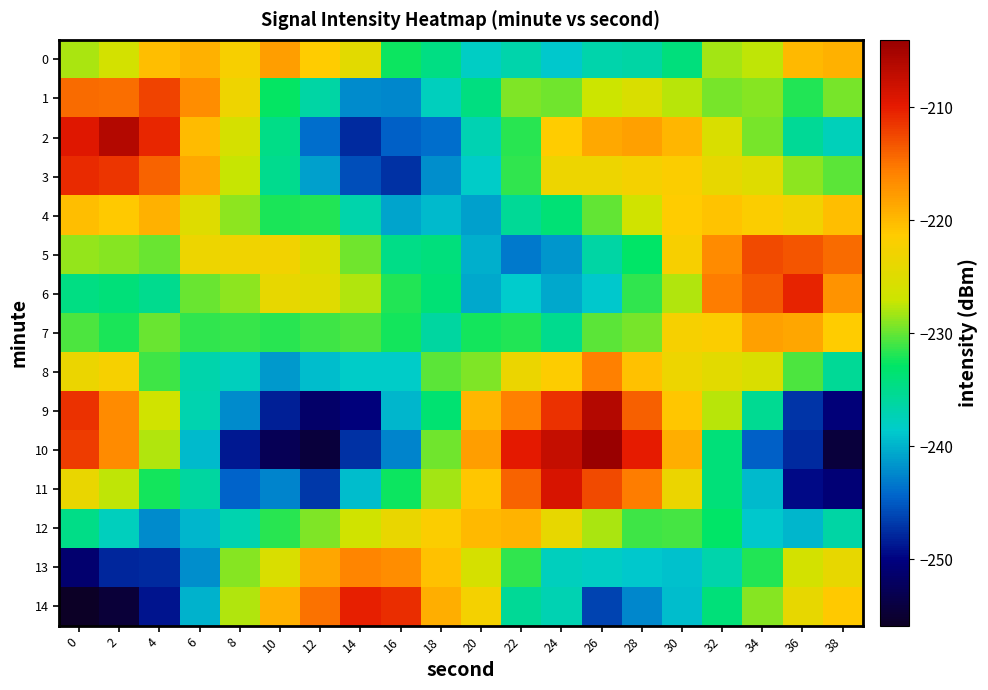

What is the spread (max minus min) of values at 30?

20.4